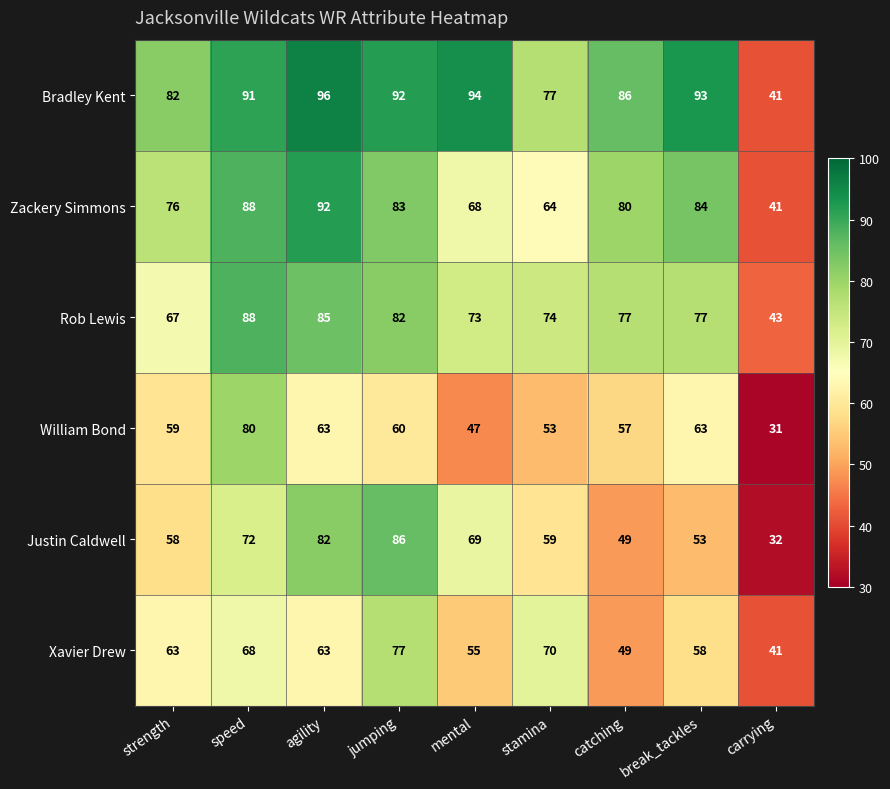

At stamina, list the series in order from smallest to largest.

William Bond, Justin Caldwell, Zackery Simmons, Xavier Drew, Rob Lewis, Bradley Kent